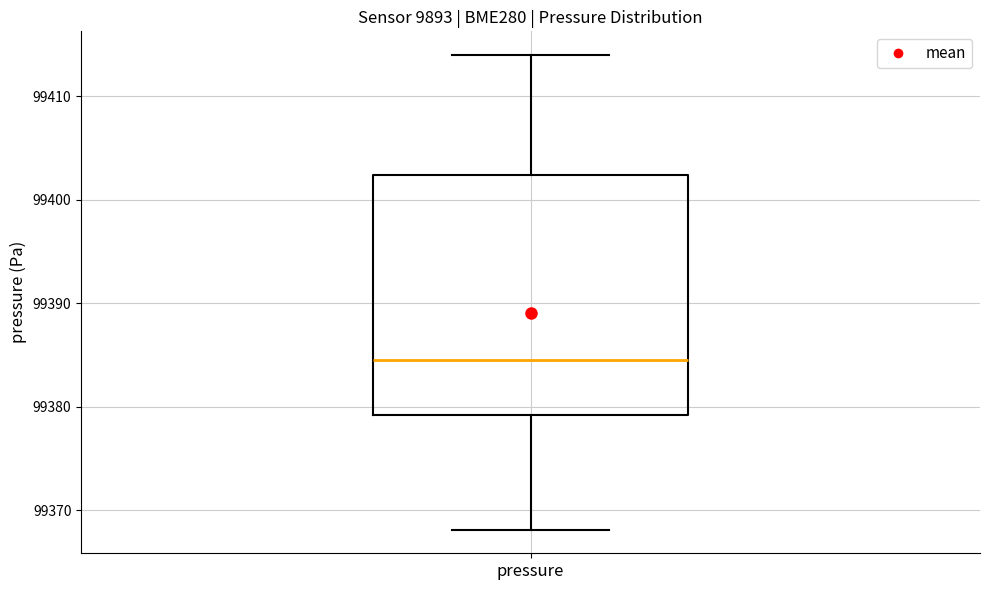

Transcribe this box plot: give where the median line is, the range the box spans, and where the two whiskers end, as read against the y-axis. The values are not printed on the chart, so give them approximately, as read against the axis.

median 99385, box 99379 to 99402, whiskers 99368 to 99414